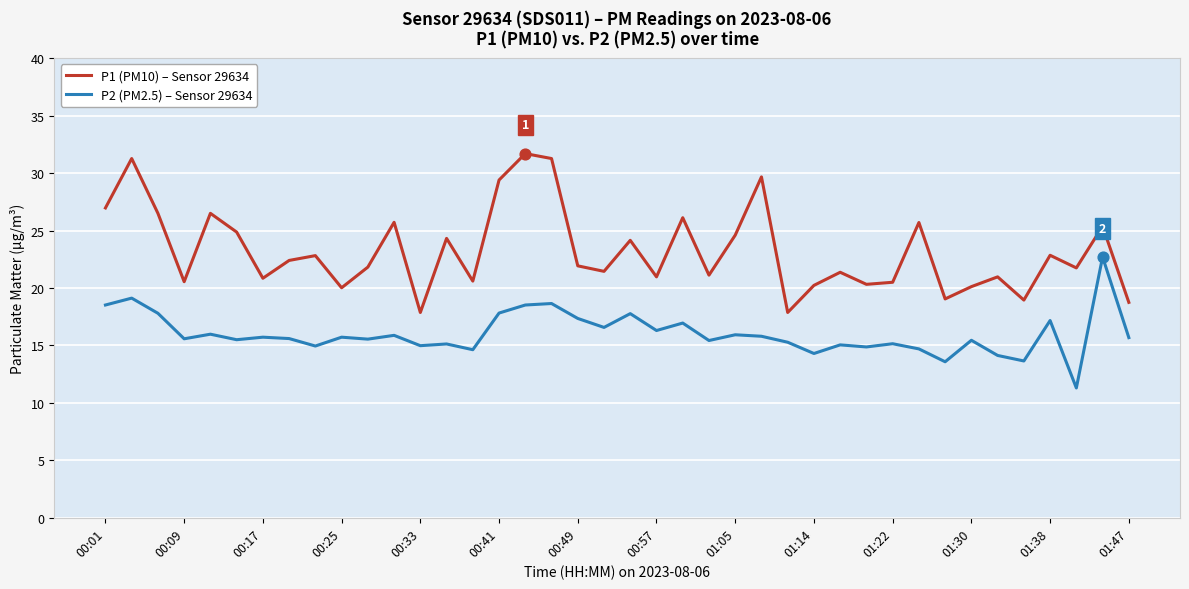

What is the lowest value of the P1 (PM10) – Sensor 29634 series?

17.9